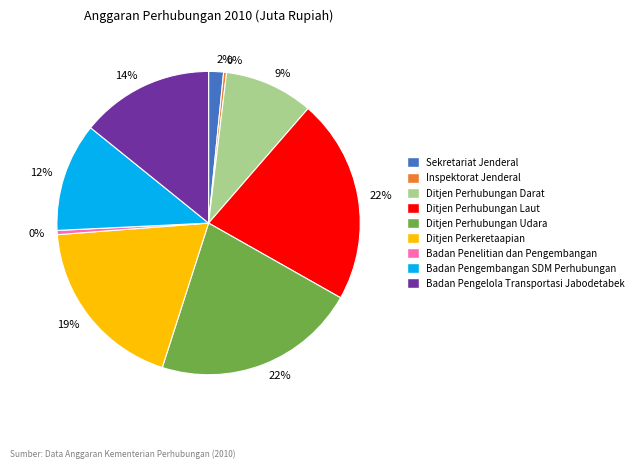

Is the sum of Badan Pengembangan SDM Perhubungan and Sekretariat Jenderal greater than half?

No